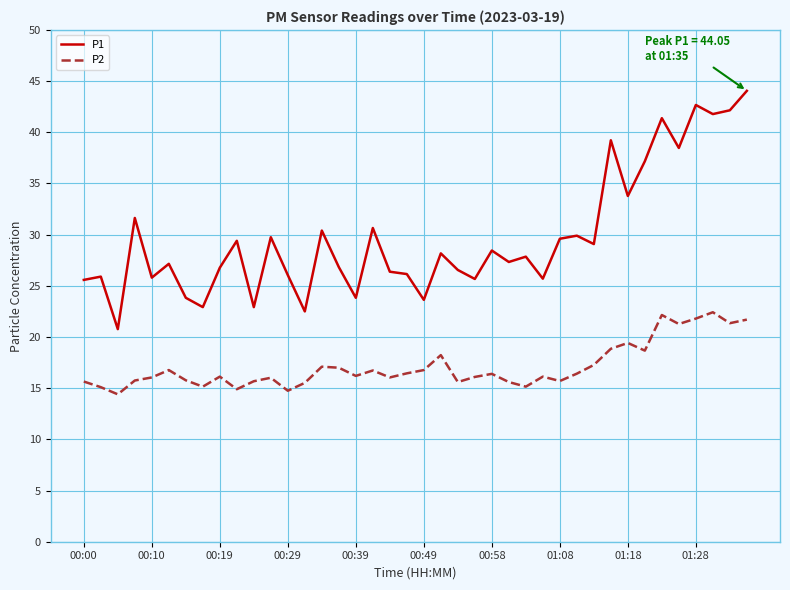

What is the difference between the maximum and minimum values in the P2 series?

8.0